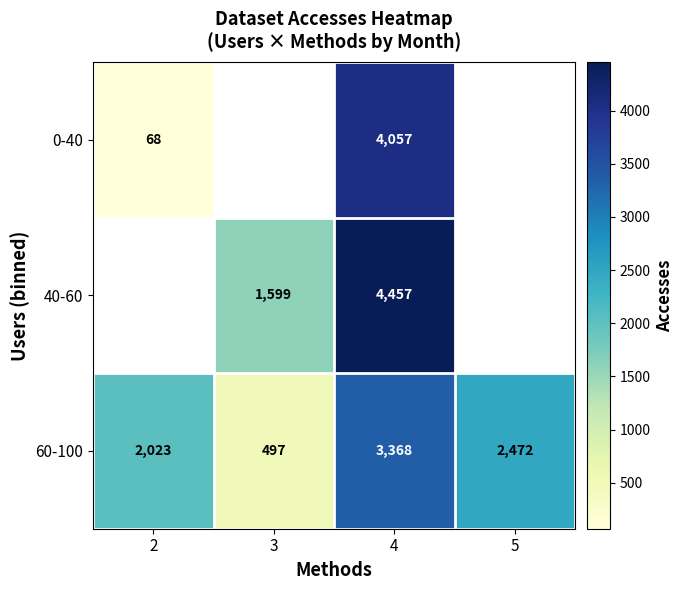

The 40-60 series shows 2080 at 4. True or false?

False